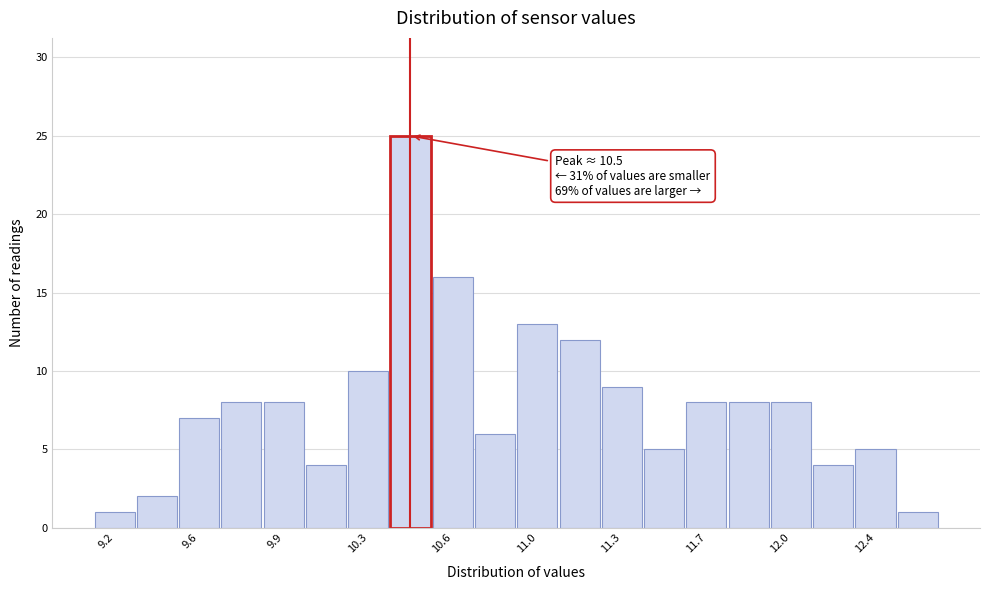

Around what value on the x-axis is the tallest bar? Give the approximate position of its centre, as read against the axis.

10.45